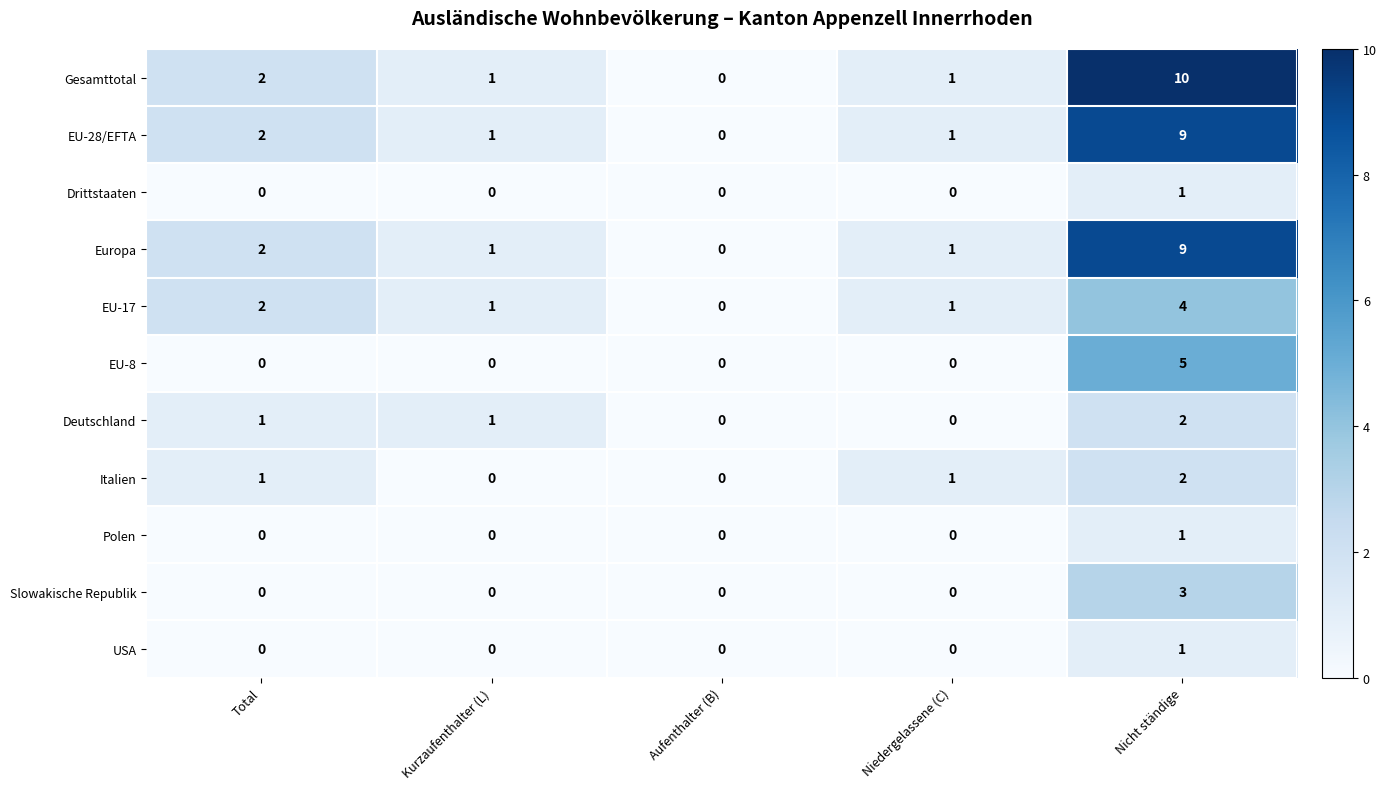

What is the sum of all Slowakische Republik values?

3